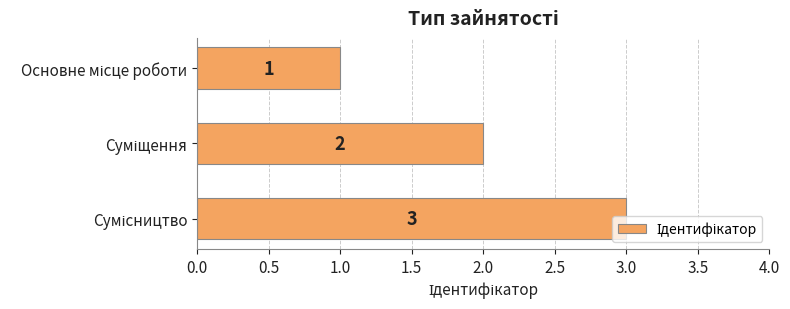

How many bars are there in total?

3